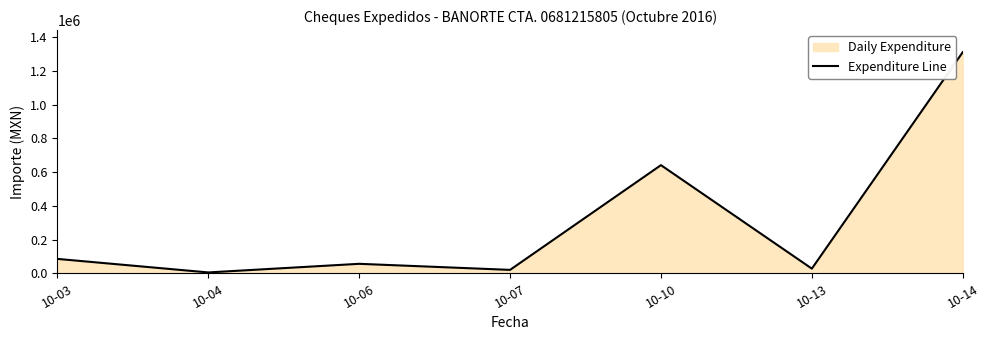

What is the average value?

306738.2